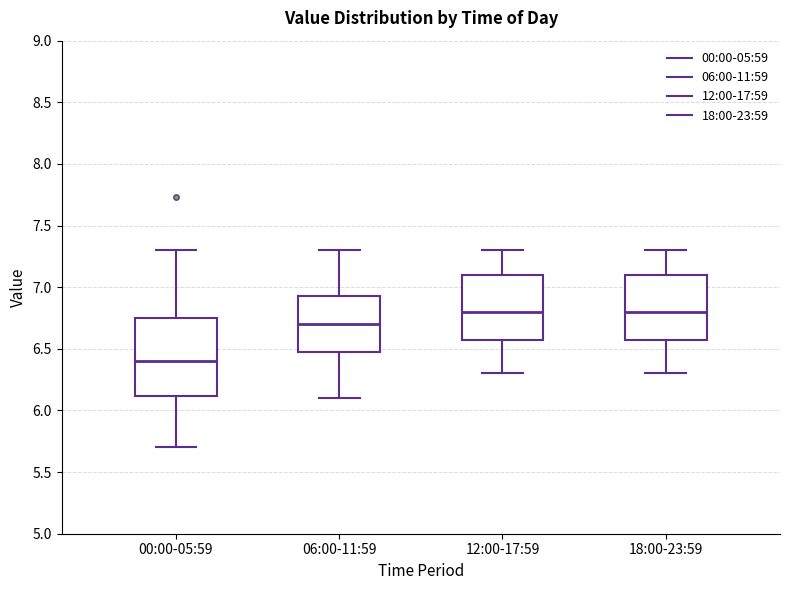

Reading left to right, read every box against the y-axis: the position of its median line, the range the box covers, and the ends of its whiskers. The values are not printed on the chart, so give them approximately, as read against the axis.

00:00-05:59: median 6.40, box 6.10 to 6.75, whiskers 5.70 to 7.30
06:00-11:59: median 6.70, box 6.50 to 6.95, whiskers 6.10 to 7.30
12:00-17:59: median 6.80, box 6.60 to 7.10, whiskers 6.30 to 7.30
18:00-23:59: median 6.80, box 6.60 to 7.10, whiskers 6.30 to 7.30